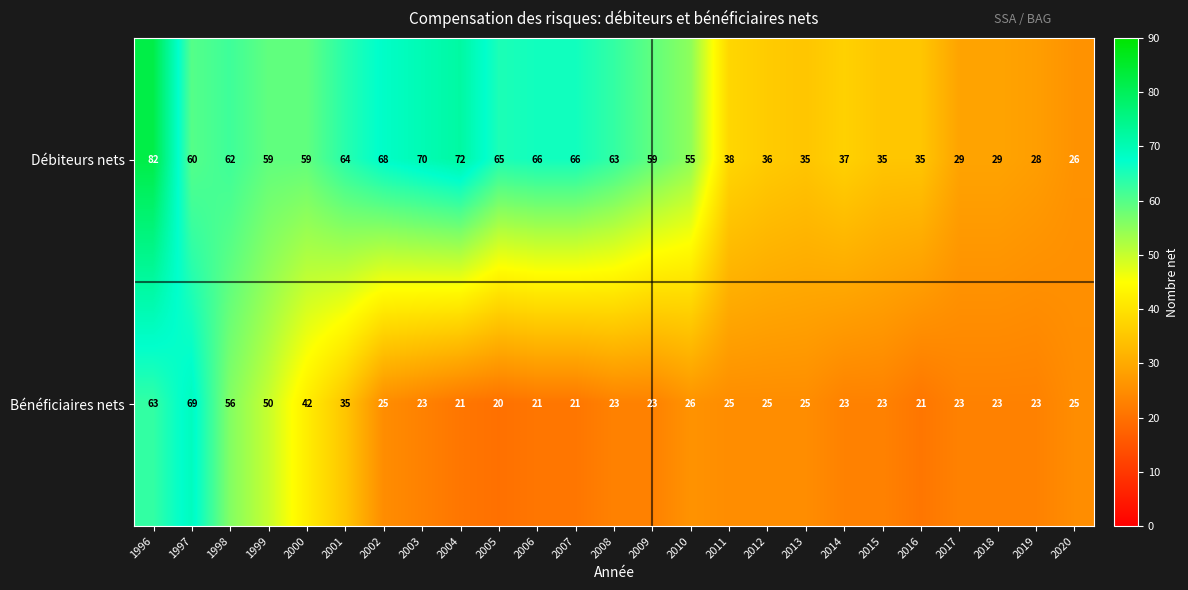

List the series in order of their overall mean, lowest first.

Bénéficiaires nets, Débiteurs nets